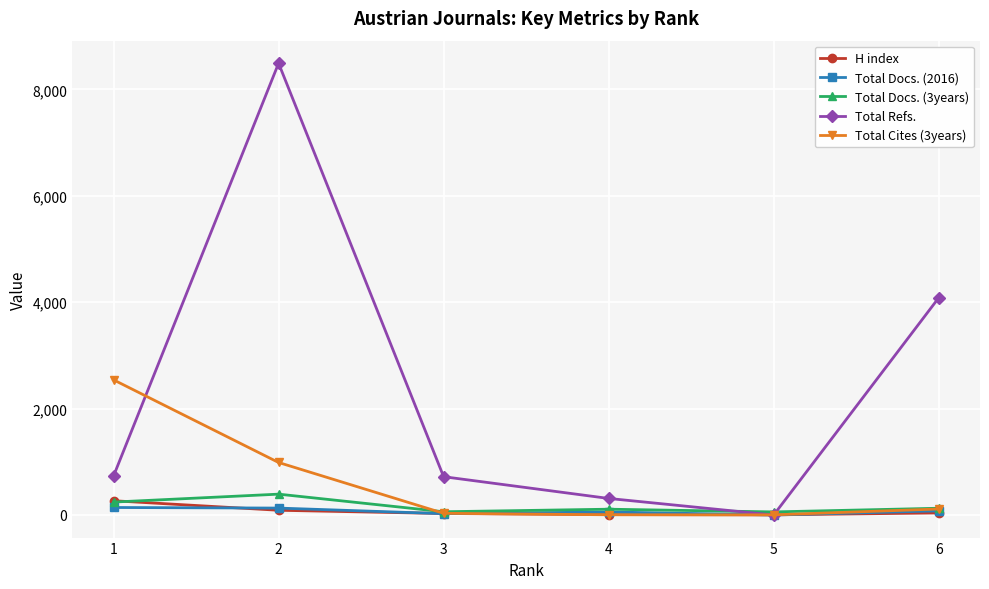

What is the maximum value shown in the chart?

8493